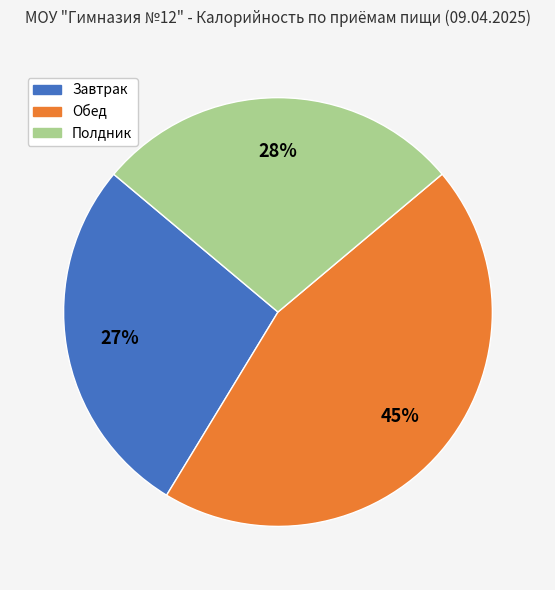

To the nearest percent, what portion does Обед represent?

45%